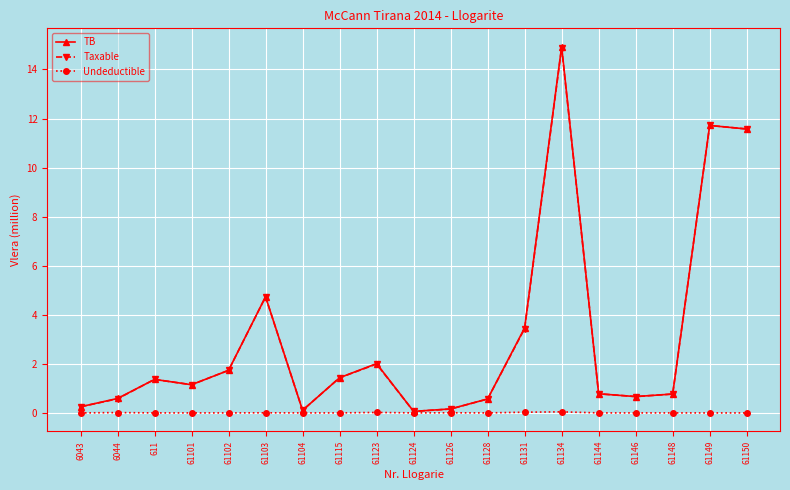

At which label does TB reach its peak?

61134